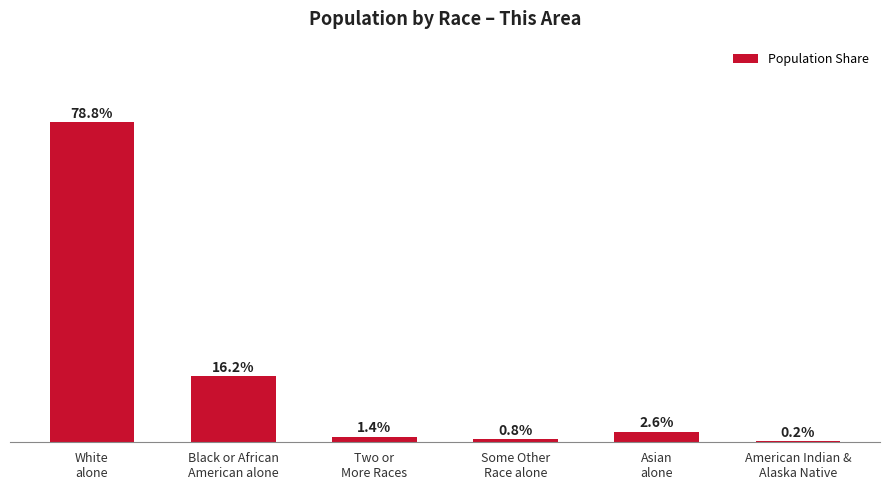

Are the bars grouped side by side (vs. stacked)?

No